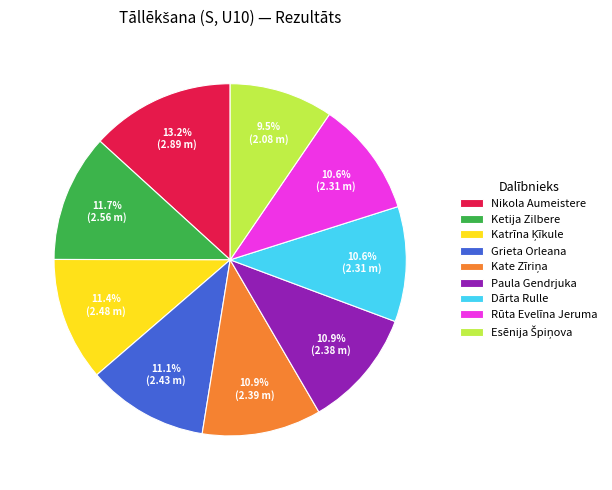

Which slice is the largest?

Nikola Aumeistere